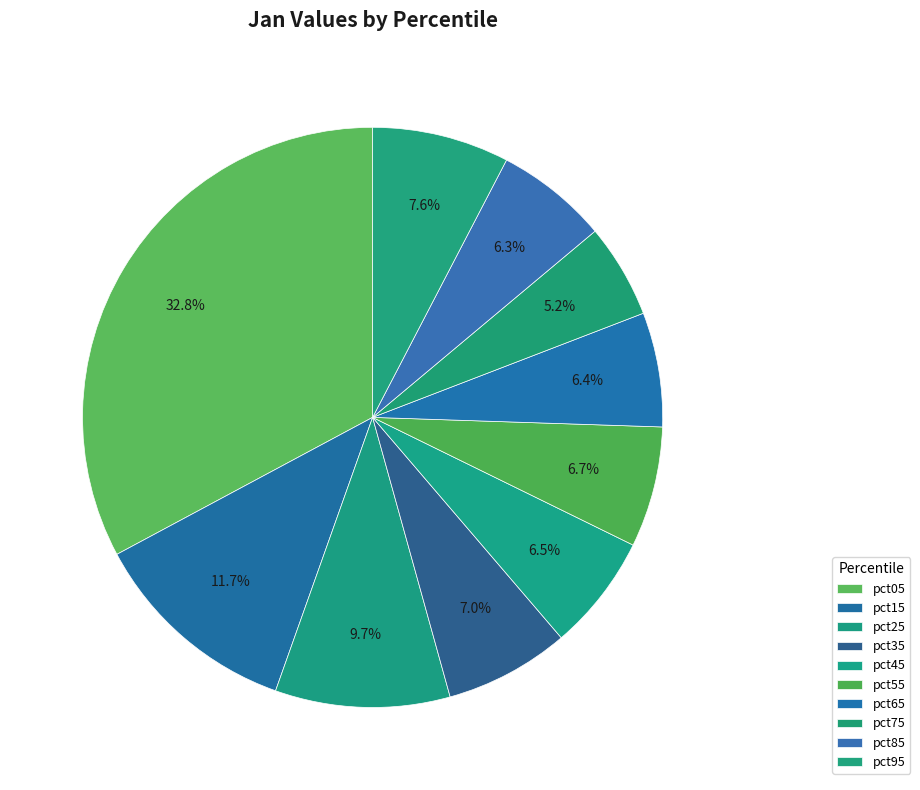

Which slice is the largest?

pct05